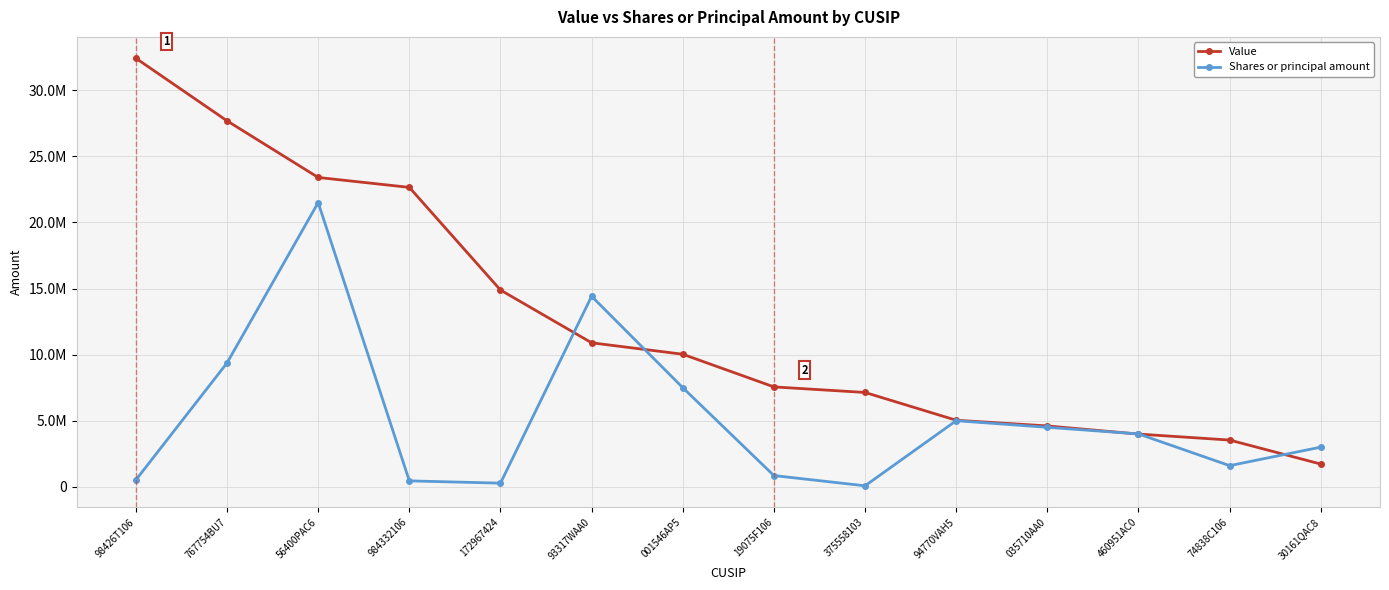

Is this an area chart (filled region under the line)?

No